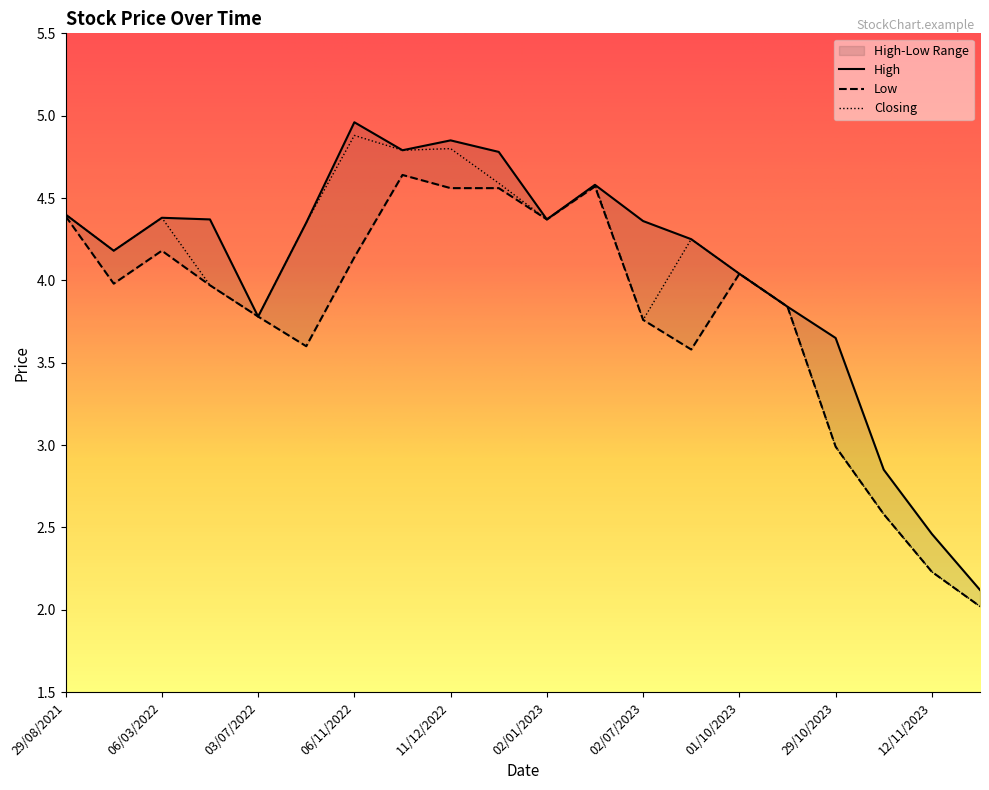

Is it true that High equals 4.4 at 26/06/2022?

True